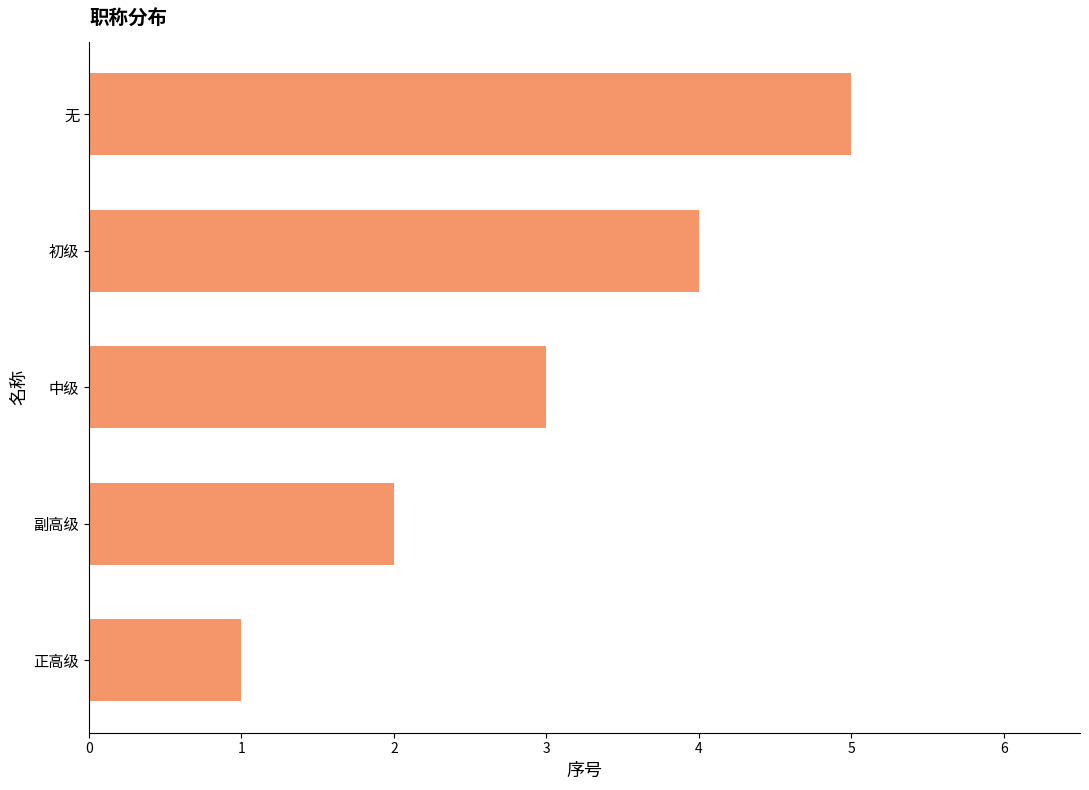

Is it true that the value at 副高级 is 3?

False